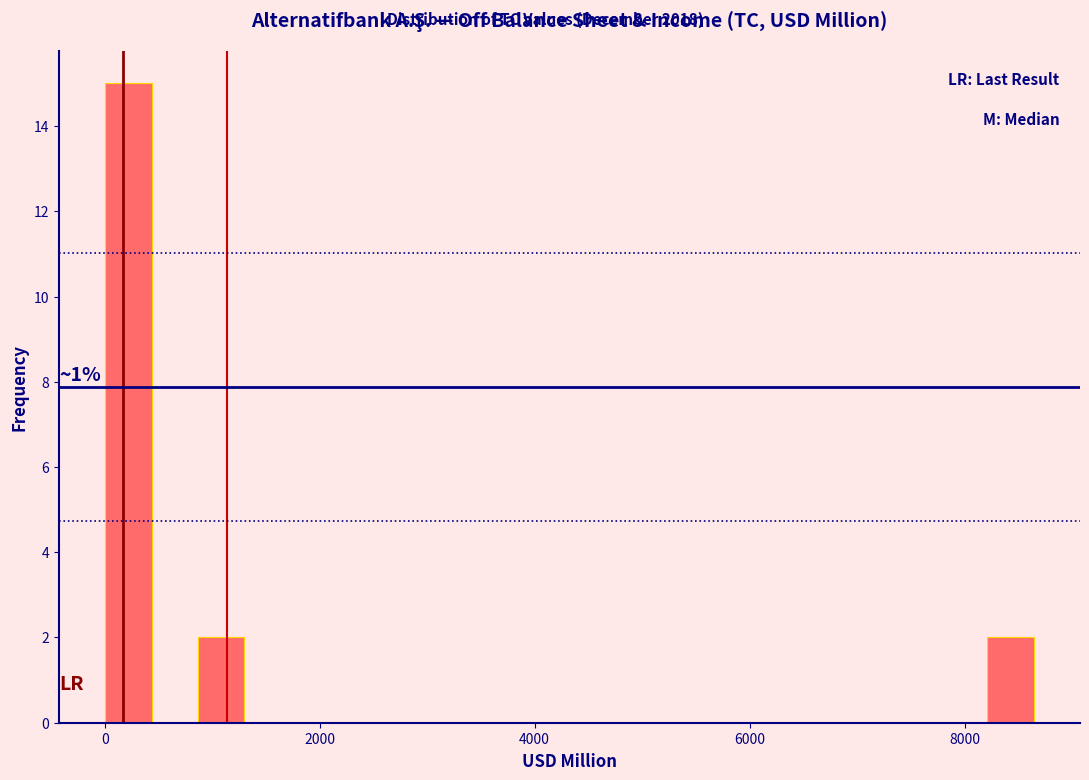

Read against the x-axis, roughly where is the centre of the tallest bar?

200